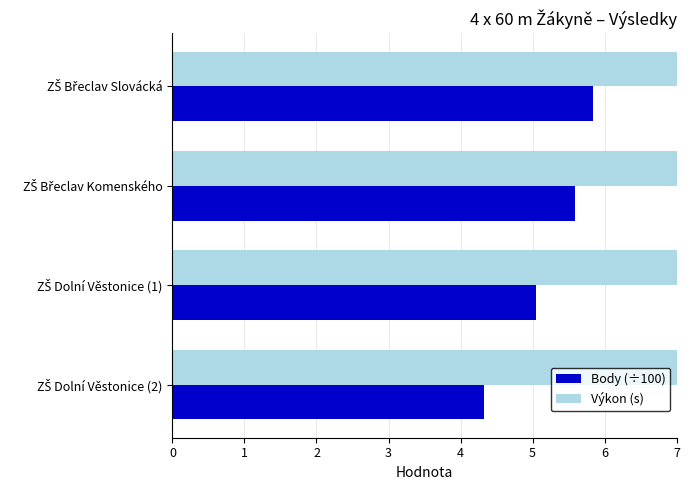

What is the difference between the second highest and second lowest values in the Výkon (s) series?

0.9